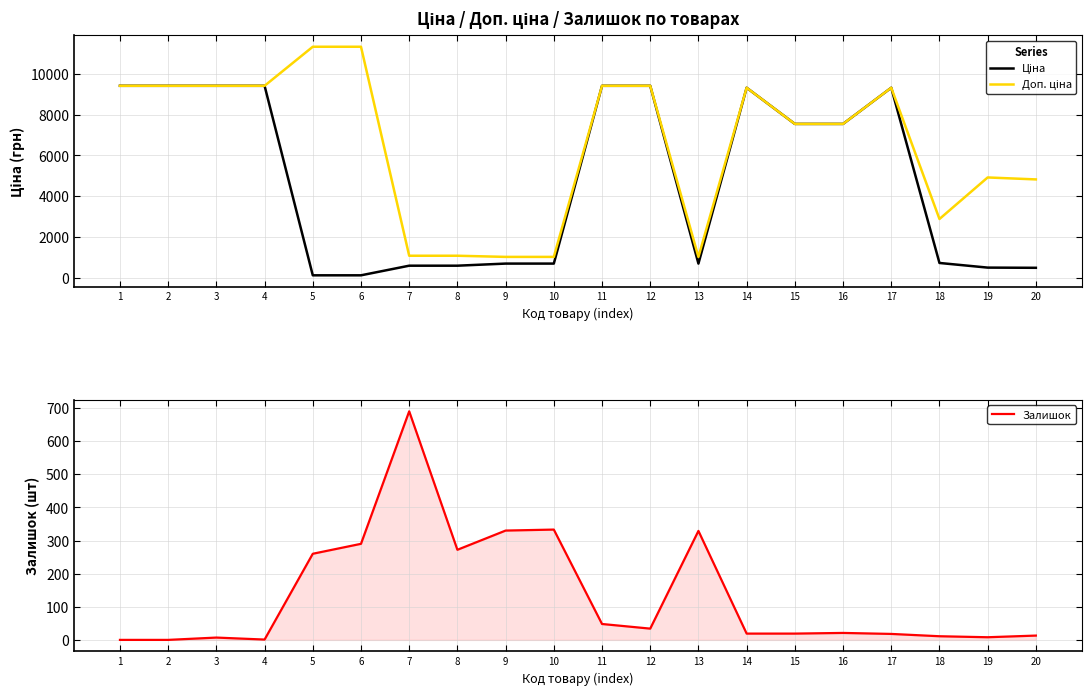

List the labels in order of Залишок value, smallest first.

1, 2, 4, 3, 19, 18, 20, 17, 14, 15, 16, 12, 11, 5, 8, 6, 13, 9, 10, 7